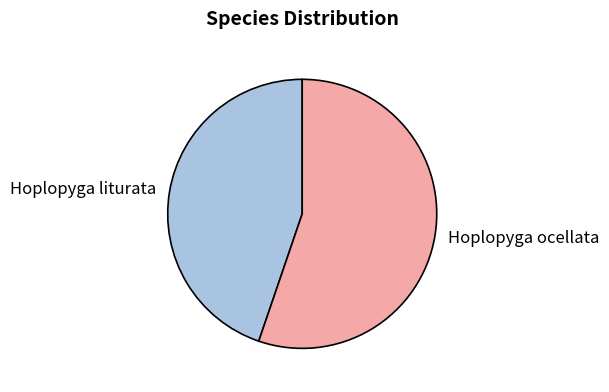

Is Hoplopyga liturata the majority of the pie?

No